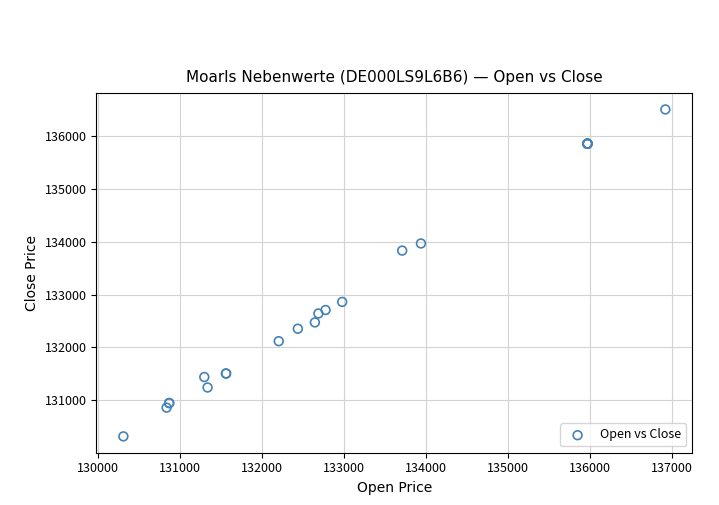

What Y value in the scatter plot is closest to 133410?

133834